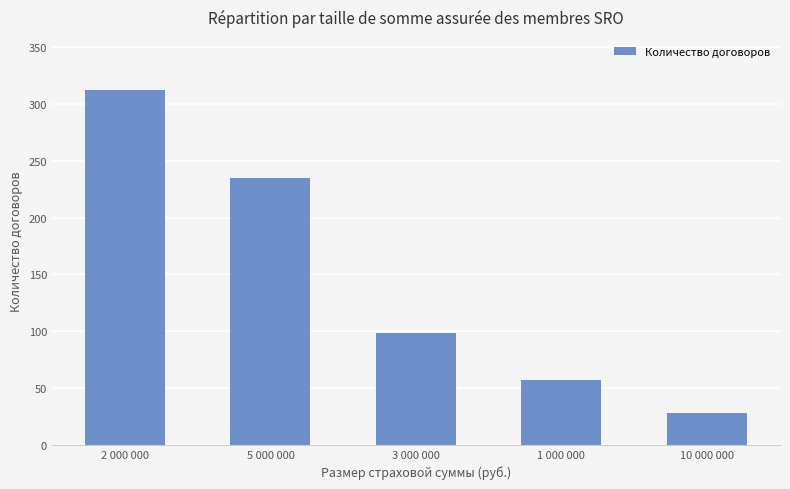

Which has a higher value, 1 000 000 or 5 000 000?

5 000 000